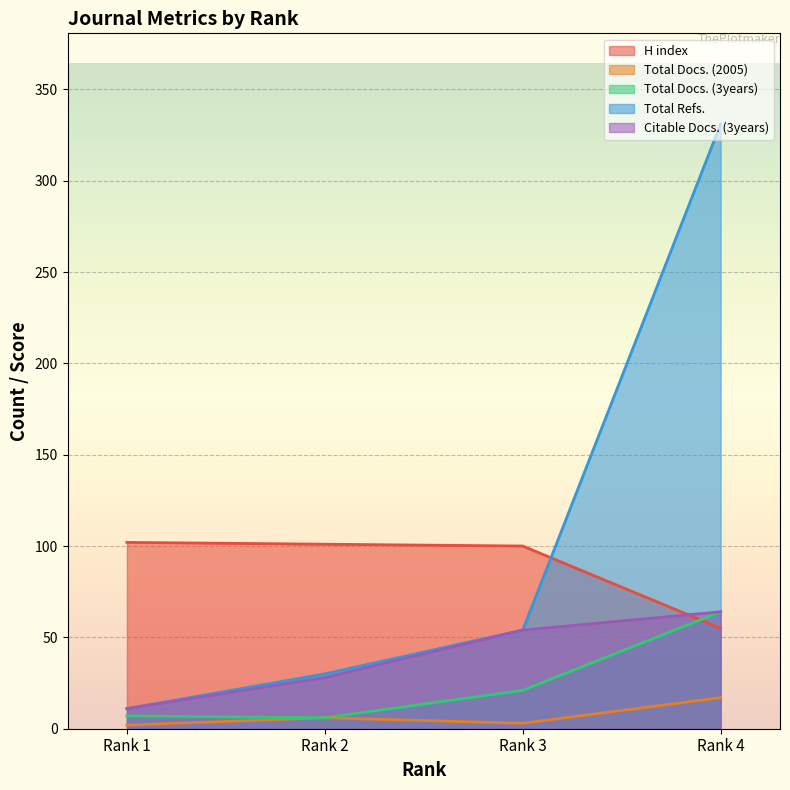

Is the value of H index at Rank 2 greater than the value of Citable Docs. (3years) at Rank 2?

Yes